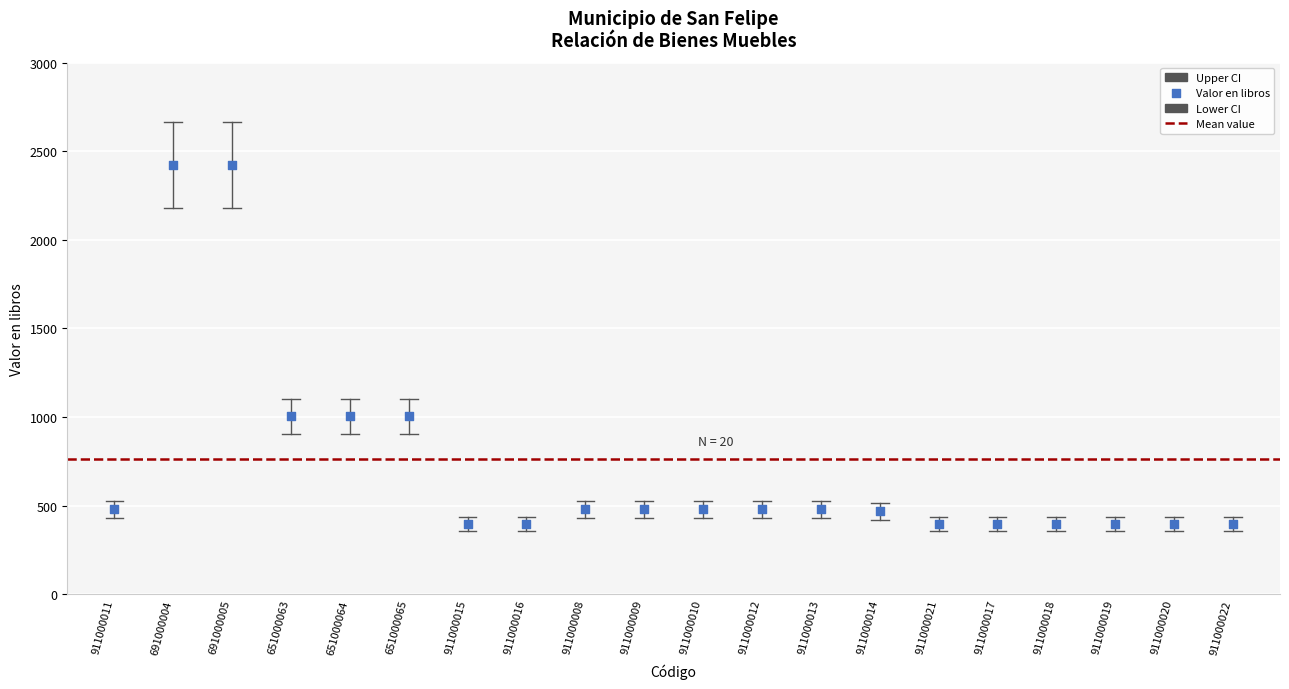

What is the range of Y values (max minus min)?

2027.1